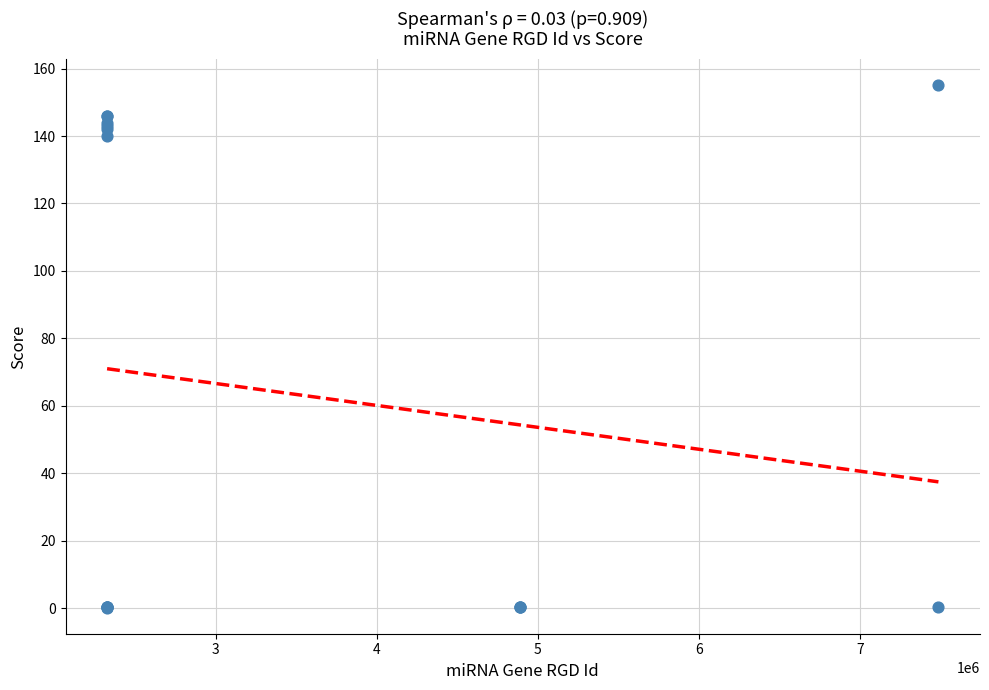

What Y value in the scatter plot is closest to 77?

140.0